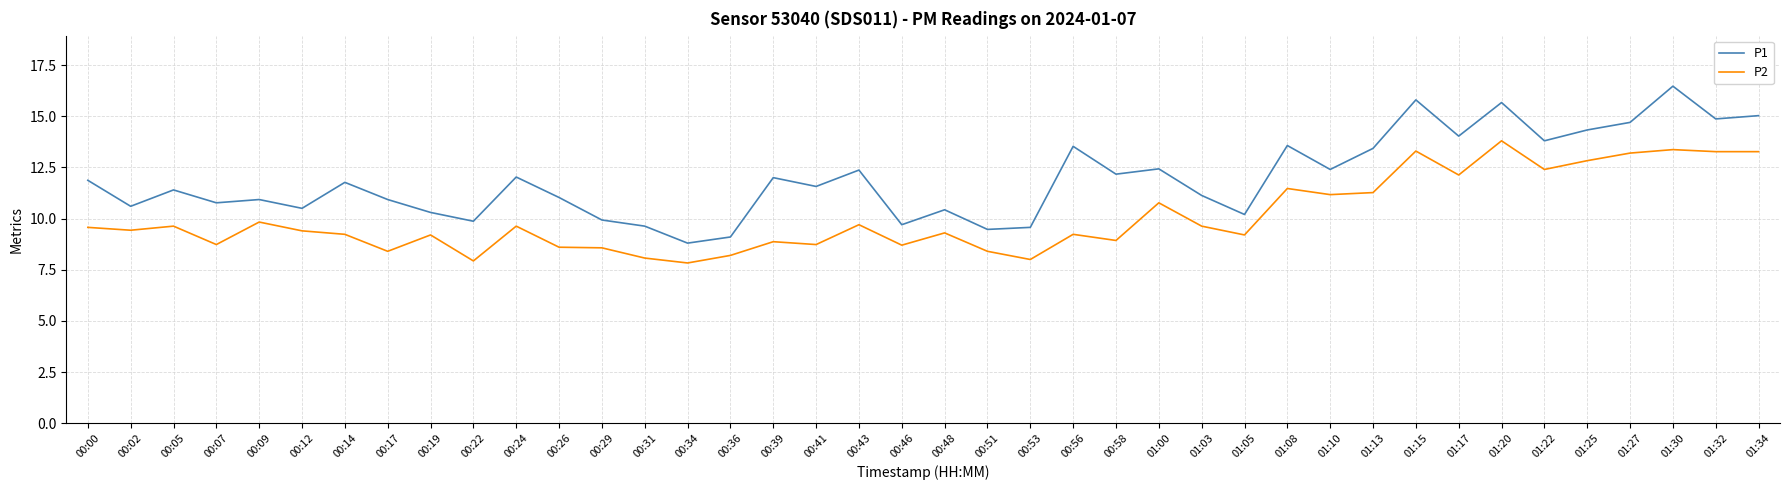

What is the minimum value shown in the chart?

7.8